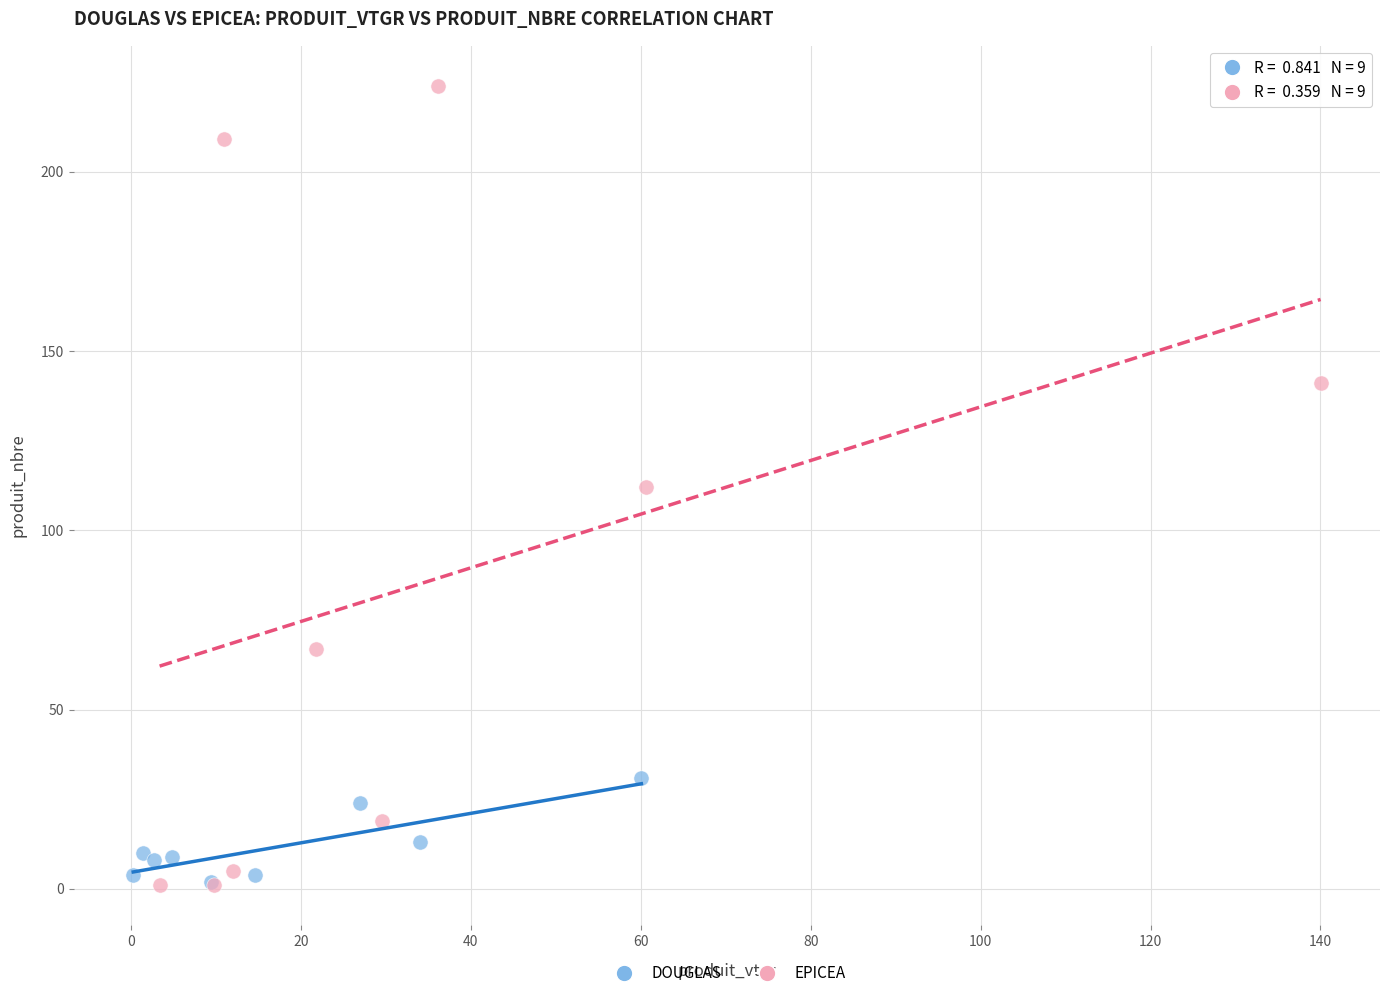

Which series reaches the maximum Y coordinate?

EPICEA